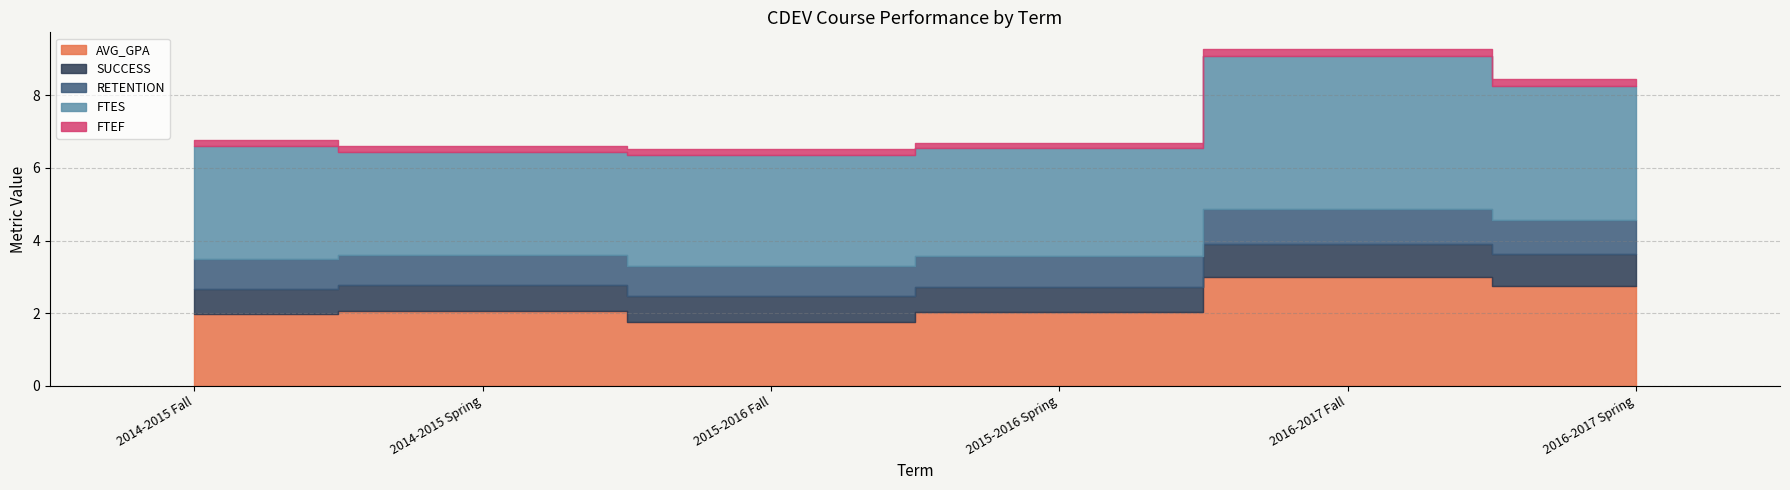

Count the number of categories in the chart.

6